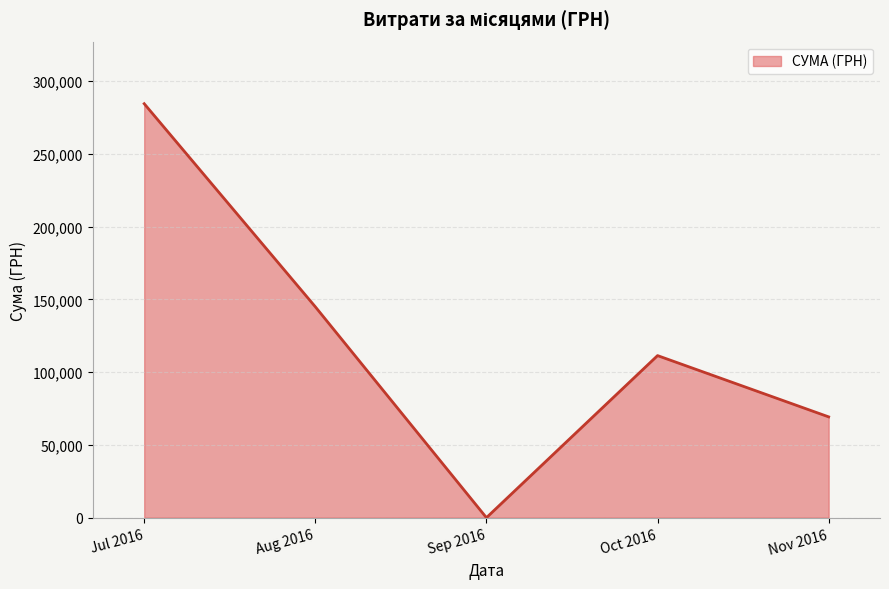

Rank the categories by value from highest to lowest.

Jul 2016, Aug 2016, Oct 2016, Nov 2016, Sep 2016